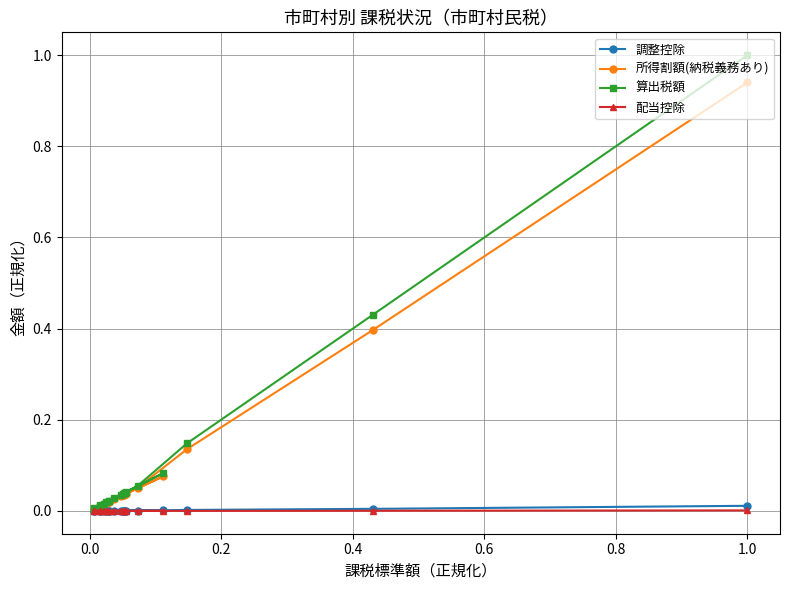

Which series has the widest spread of values?

算出税額